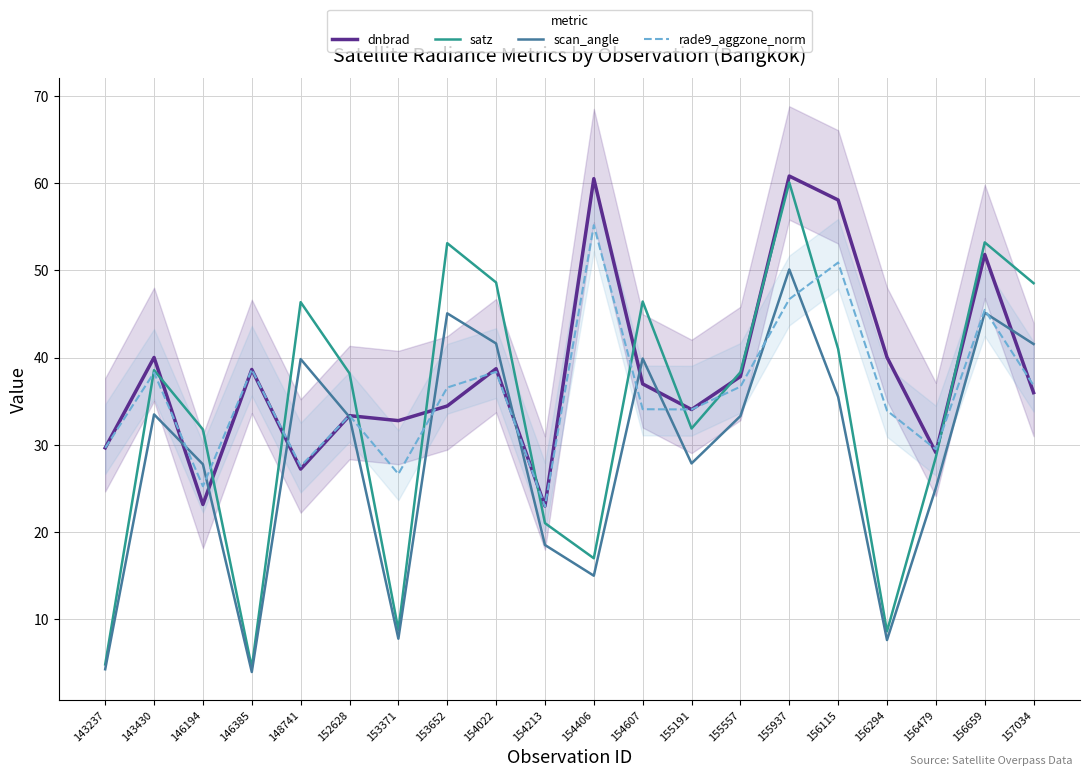

At which category does rade9_aggzone_norm reach its first local peak?

143430